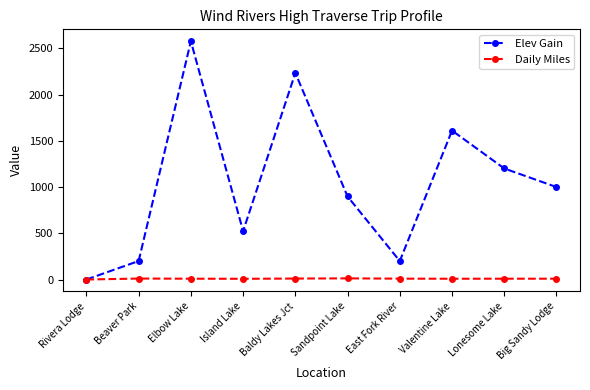

How many interior local peaks does the Elev Gain series have?

3